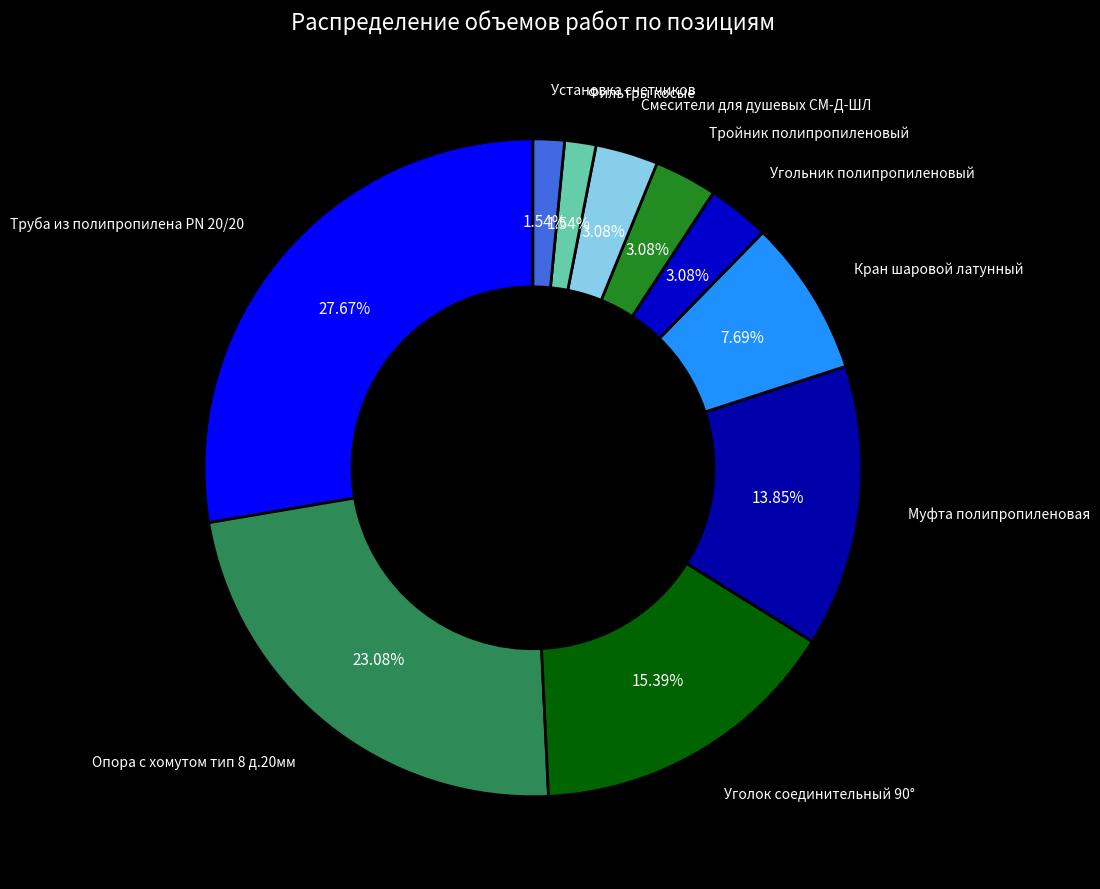

How many segments does this pie chart have?

10